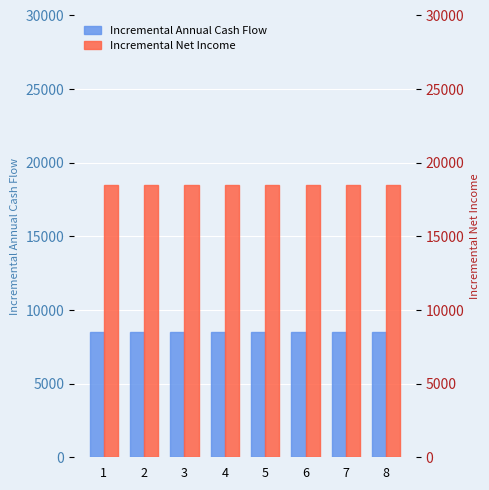

What is the maximum value shown in the chart?

18480